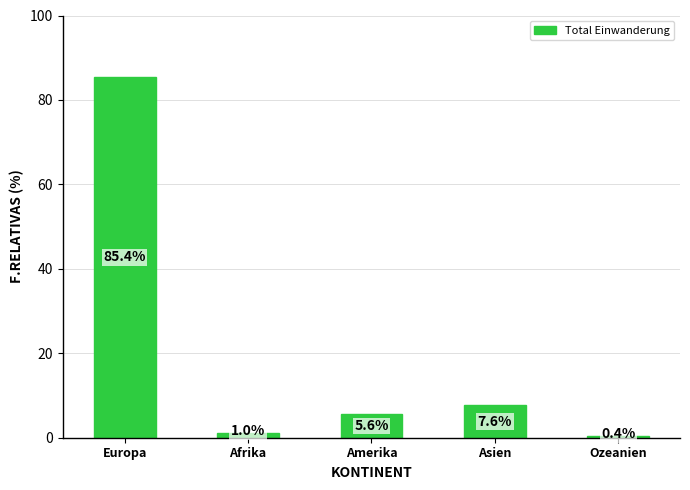

What is the sum of all values?

100.0